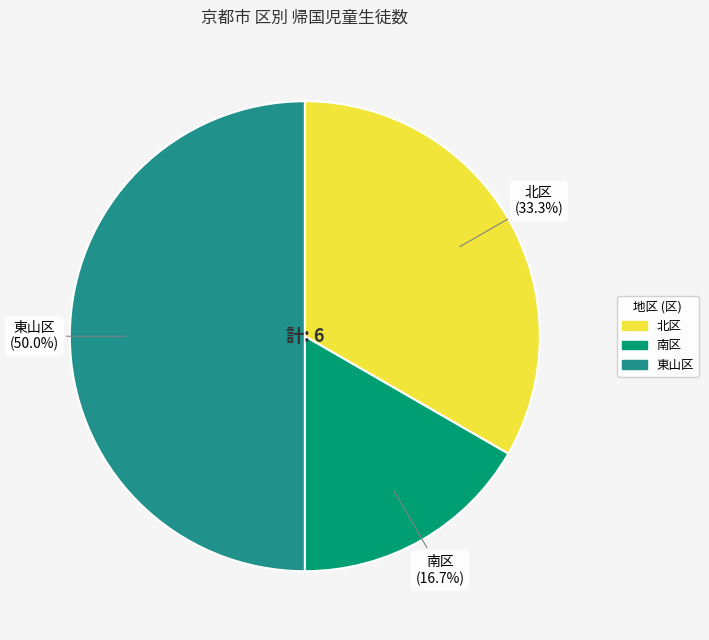

To the nearest percent, what portion does 南区 represent?

17%